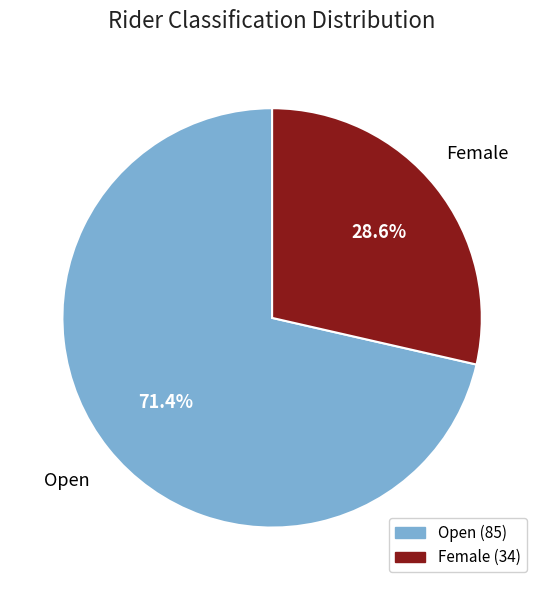

How many slices are in this pie chart?

2